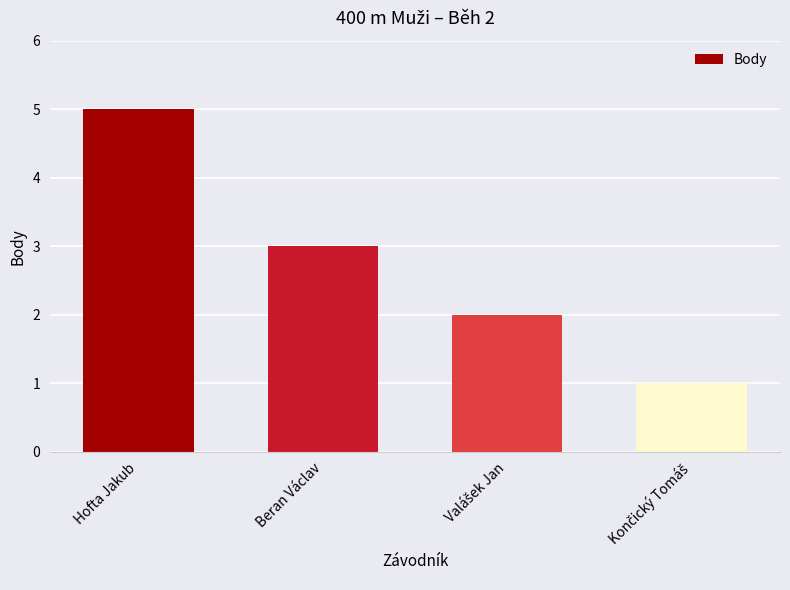

What is the label of the 1st bar from the left?

Hofta Jakub